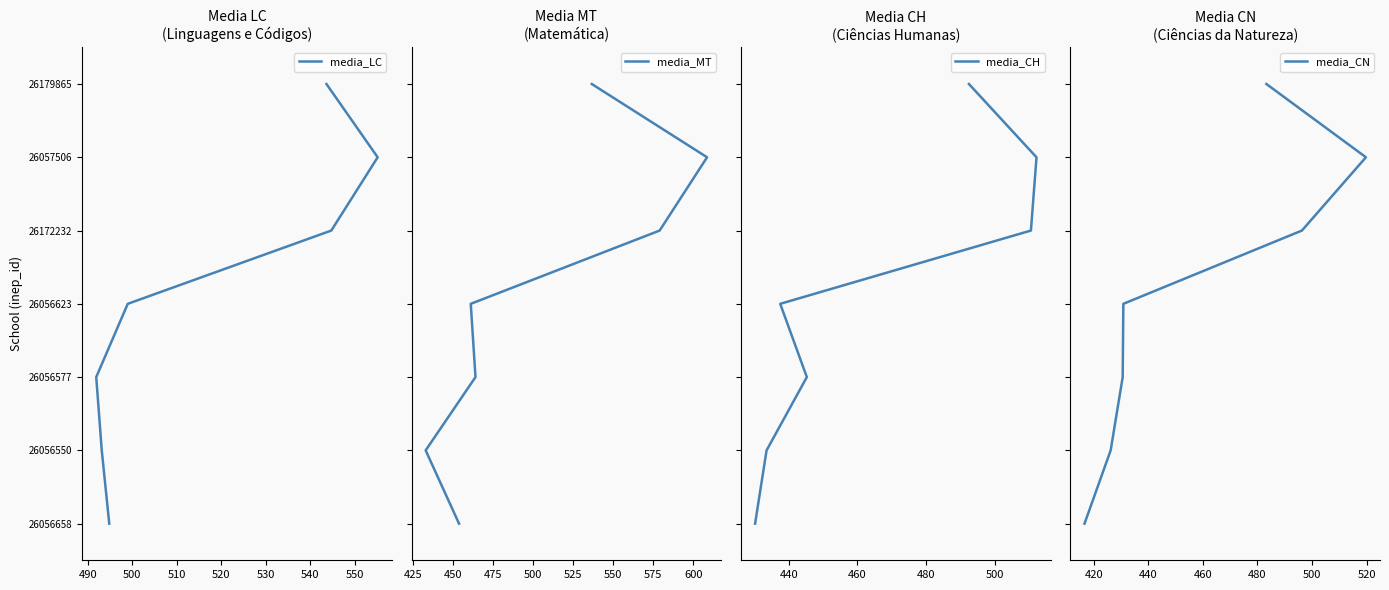

Which series has the largest total across all categories?

media_LC